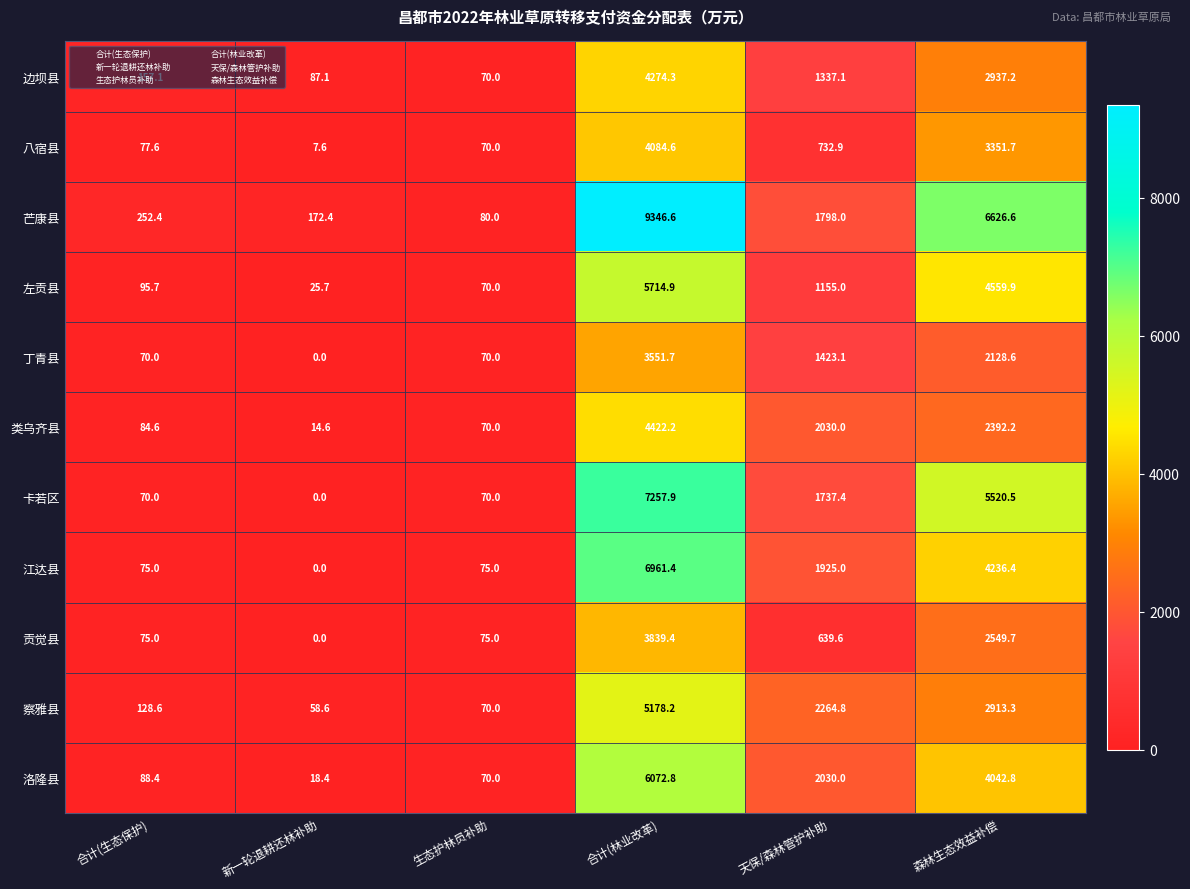

At how many categories does at least one series exceed 2258?

3